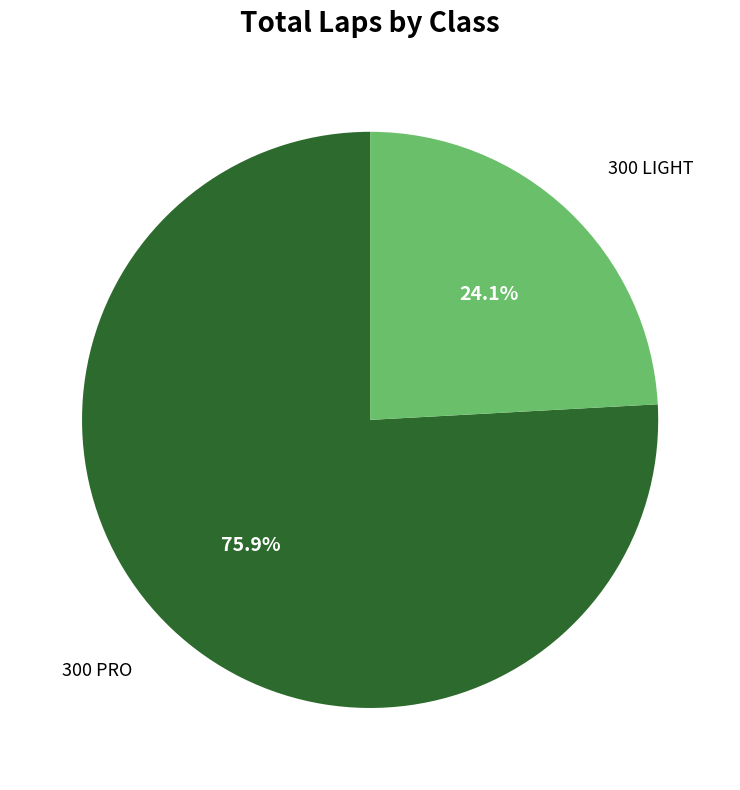

Is there any slice that represents more than half of the pie?

Yes